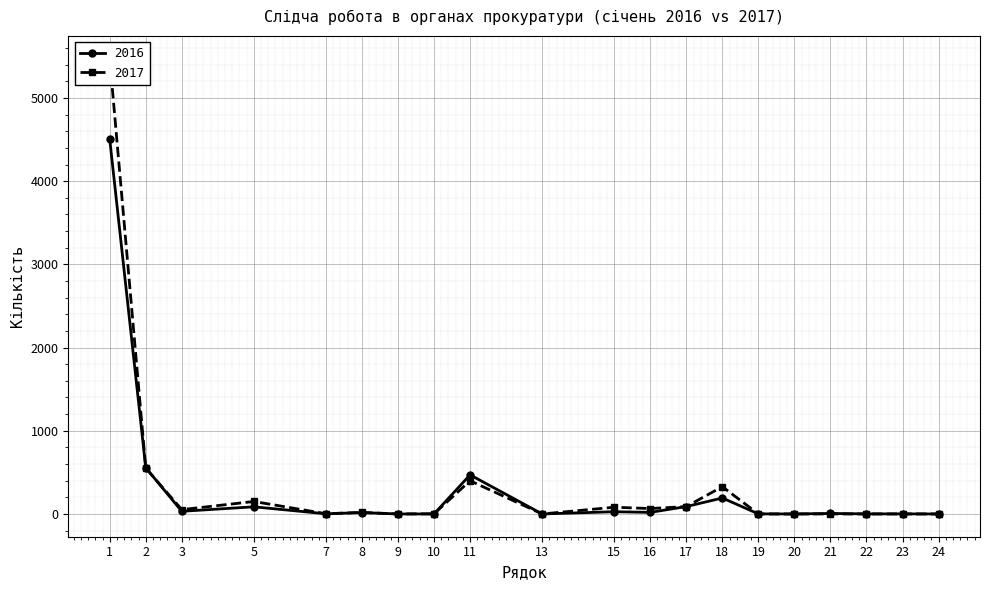

Where is the first local minimum for 2016?

3